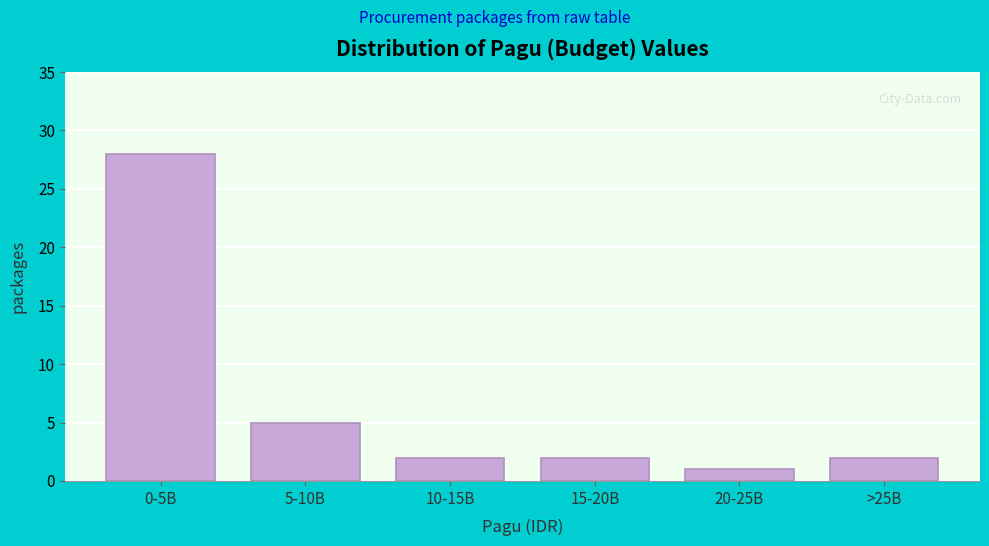

Reading left to right, extract all data points from this chart.

0-5B=28	5-10B=5	10-15B=2	15-20B=2	20-25B=1	>25B=2